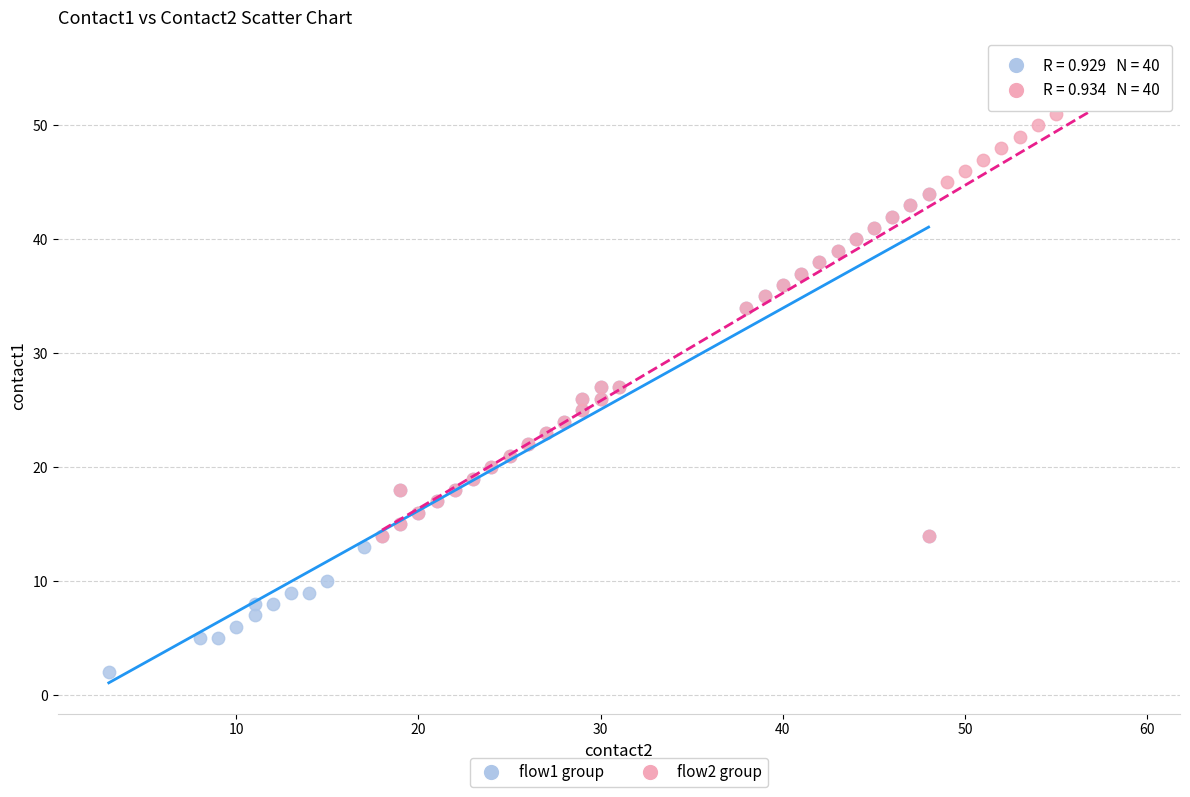

Which series contains the highest Y value?

flow2 group